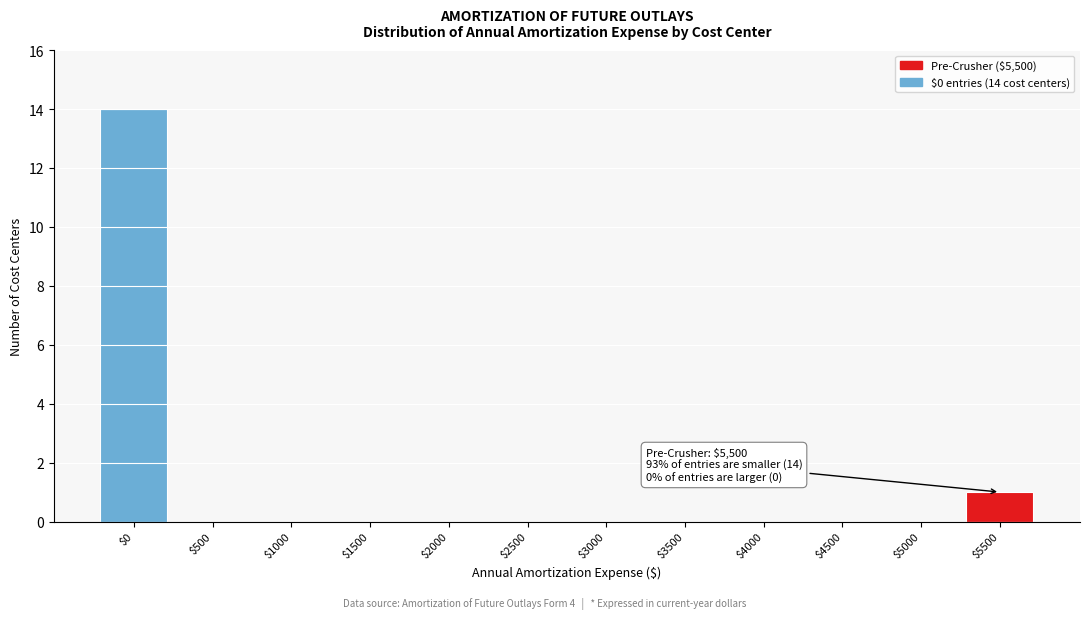

What is the sum of all values?

15